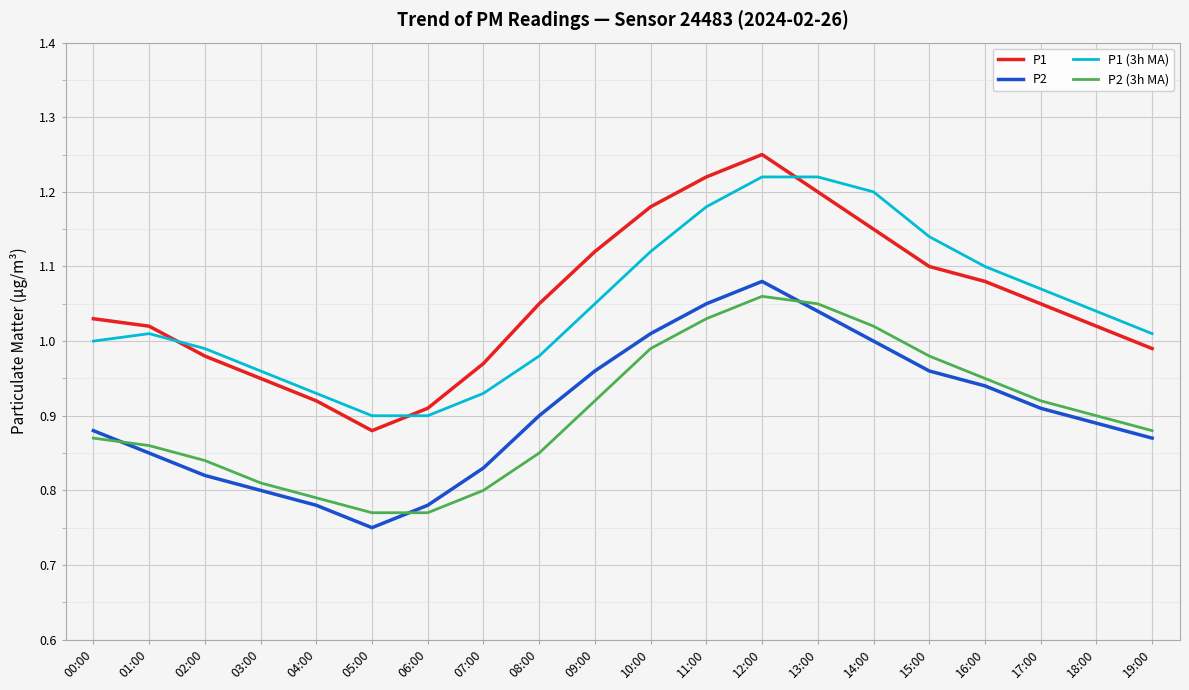

At how many categories does at least one series exceed 1?

14